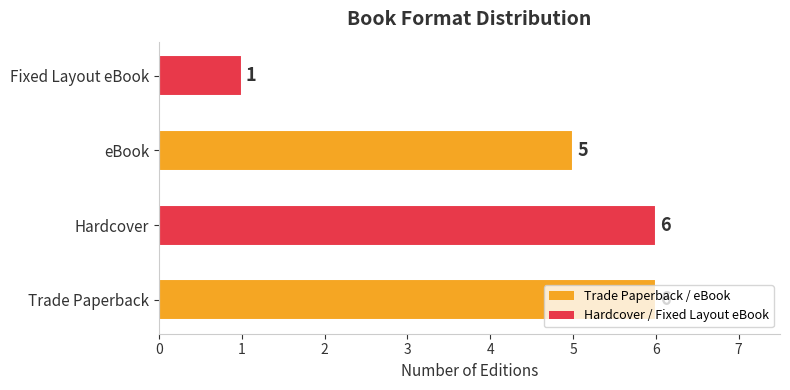

What is the minimum value shown in the chart?

1